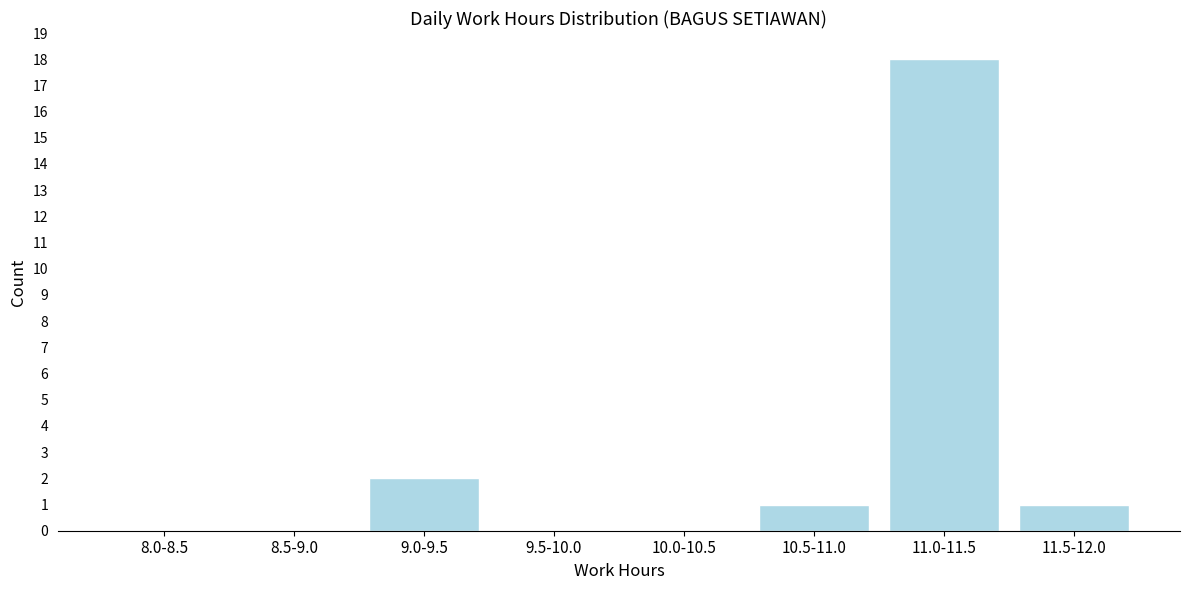

Reading left to right, extract all data points from this chart.

8.0-8.5=0	8.5-9.0=0	9.0-9.5=2	9.5-10.0=0	10.0-10.5=0	10.5-11.0=1	11.0-11.5=18	11.5-12.0=1